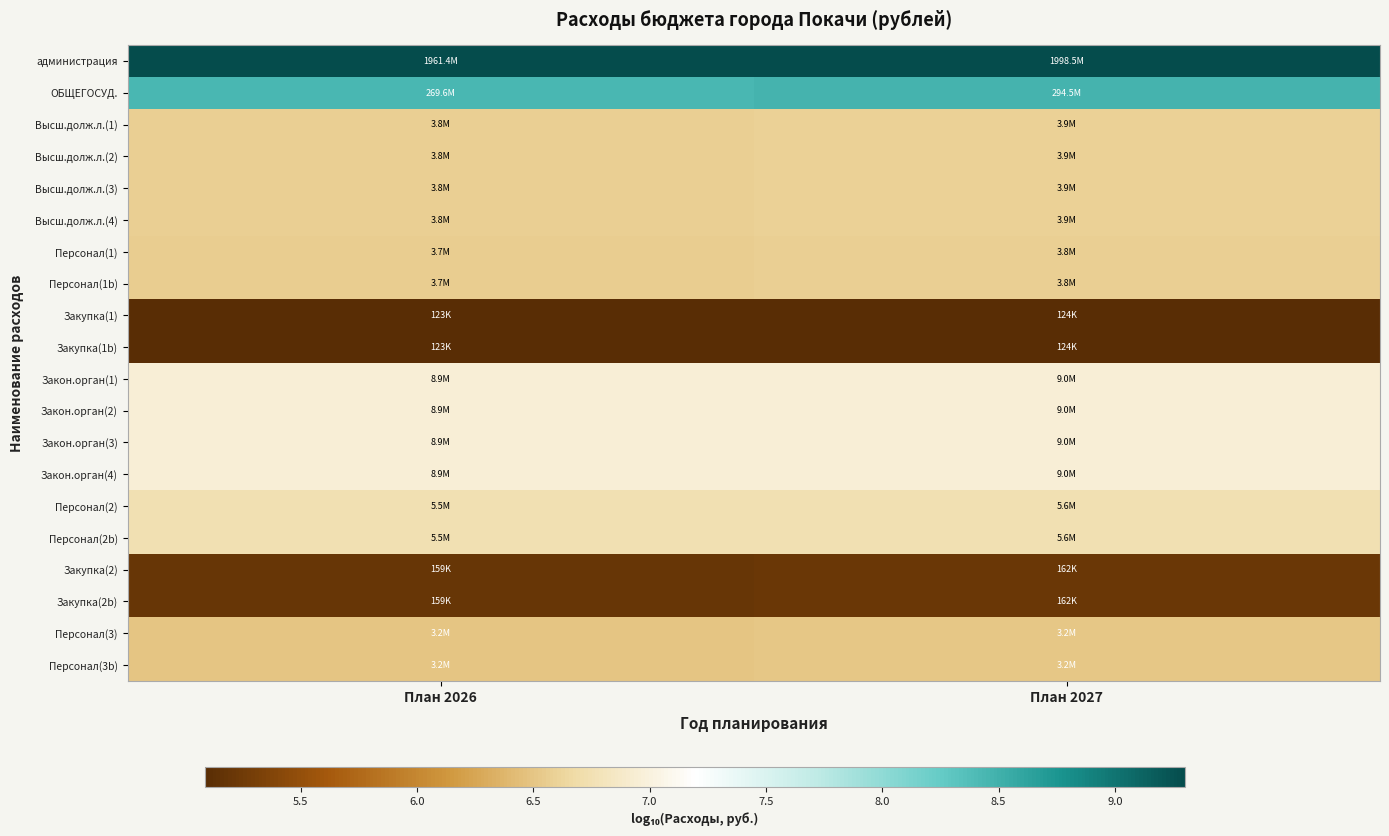

At how many categories does at least one series exceed 7?

2